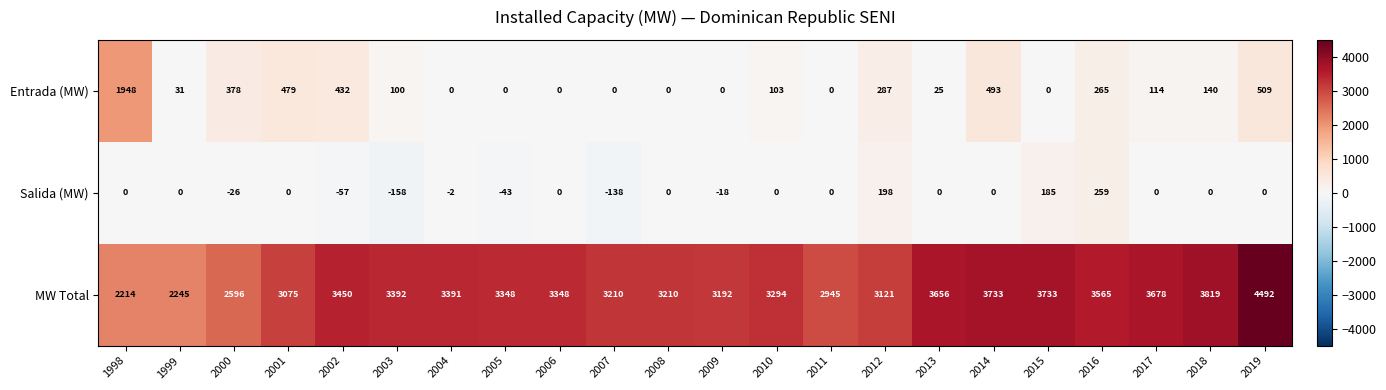

What is the lowest value of the Salida (MW) series?

-158